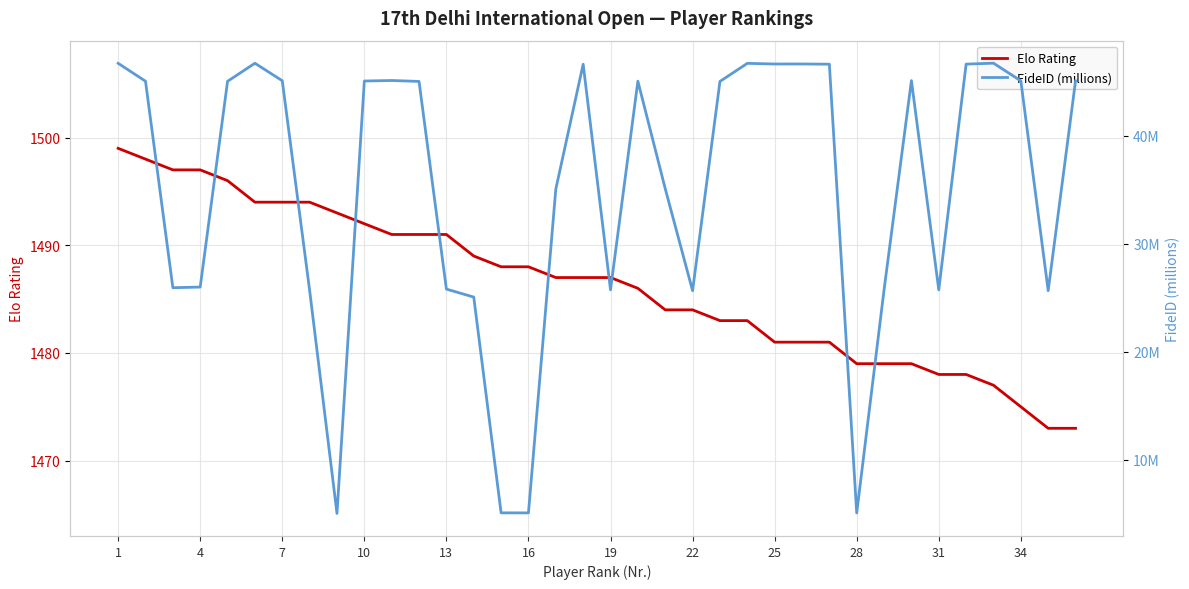

What is the lowest value of the Elo Rating series?

1473